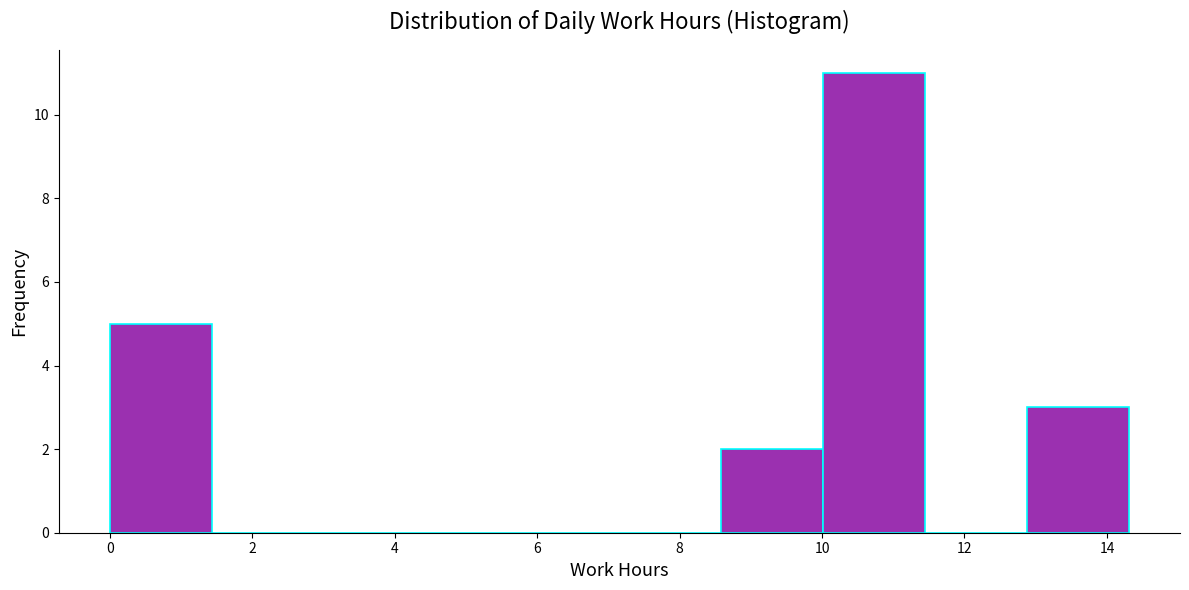

Which range on the x-axis has the tallest bar?

10.0 to 11.4